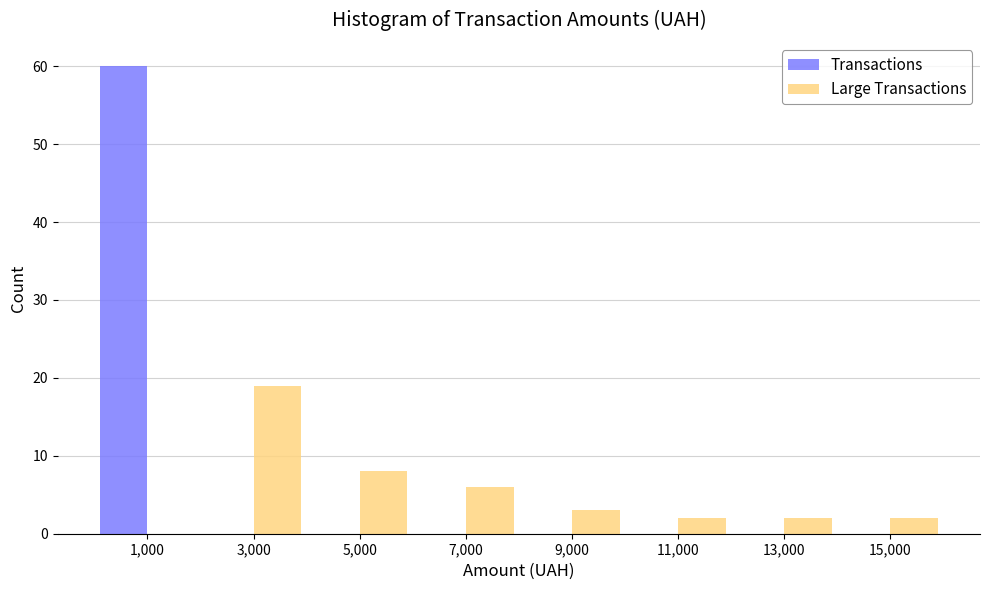

Reading left to right, transcribe this chart: for each range on the x-axis, give the height of each series' bar. The values are not printed on the chart, so give them approximately, as read against the axis.

0 to 2000: Transactions=60	Large Transactions=0
2000 to 4000: Transactions=0	Large Transactions=19
4000 to 6000: Transactions=0	Large Transactions=8
6000 to 8000: Transactions=0	Large Transactions=6
8000 to 10000: Transactions=0	Large Transactions=3
10000 to 12000: Transactions=0	Large Transactions=2
12000 to 14000: Transactions=0	Large Transactions=2
14000 to 16000: Transactions=0	Large Transactions=2